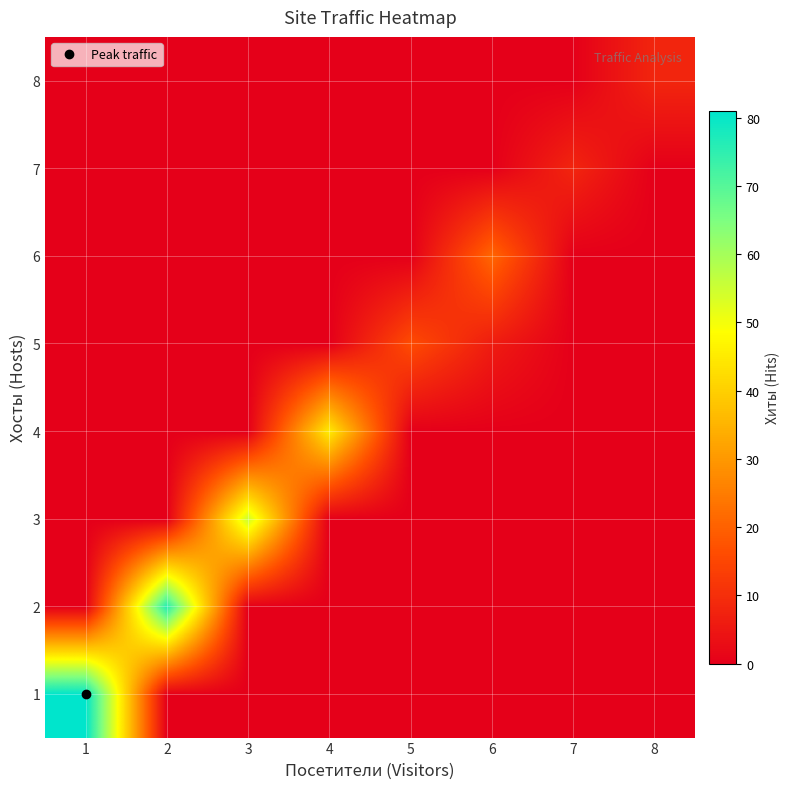

Rank the series at 8 from lowest to highest value.

1, 2, 3, 4, 5, 6, 7, 8